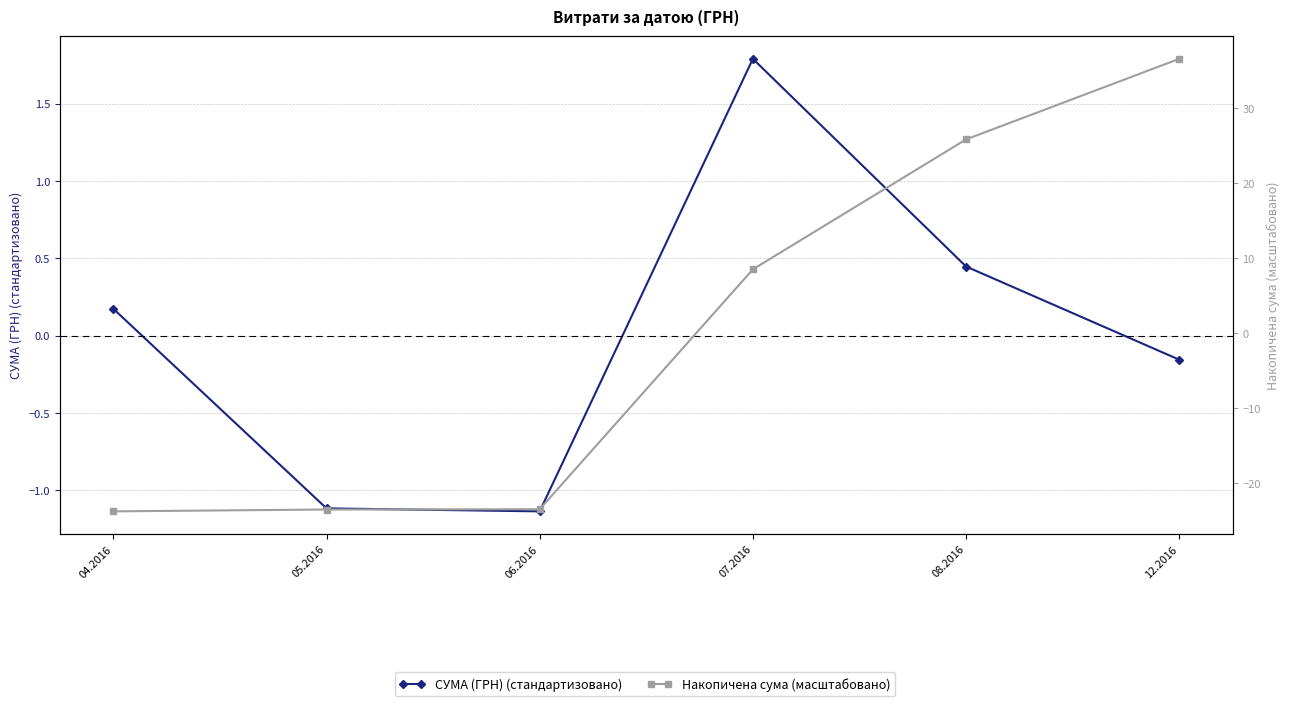

What is the value of the Накопичена сума (масштабовано) point at the 2nd from the left?

-23.6